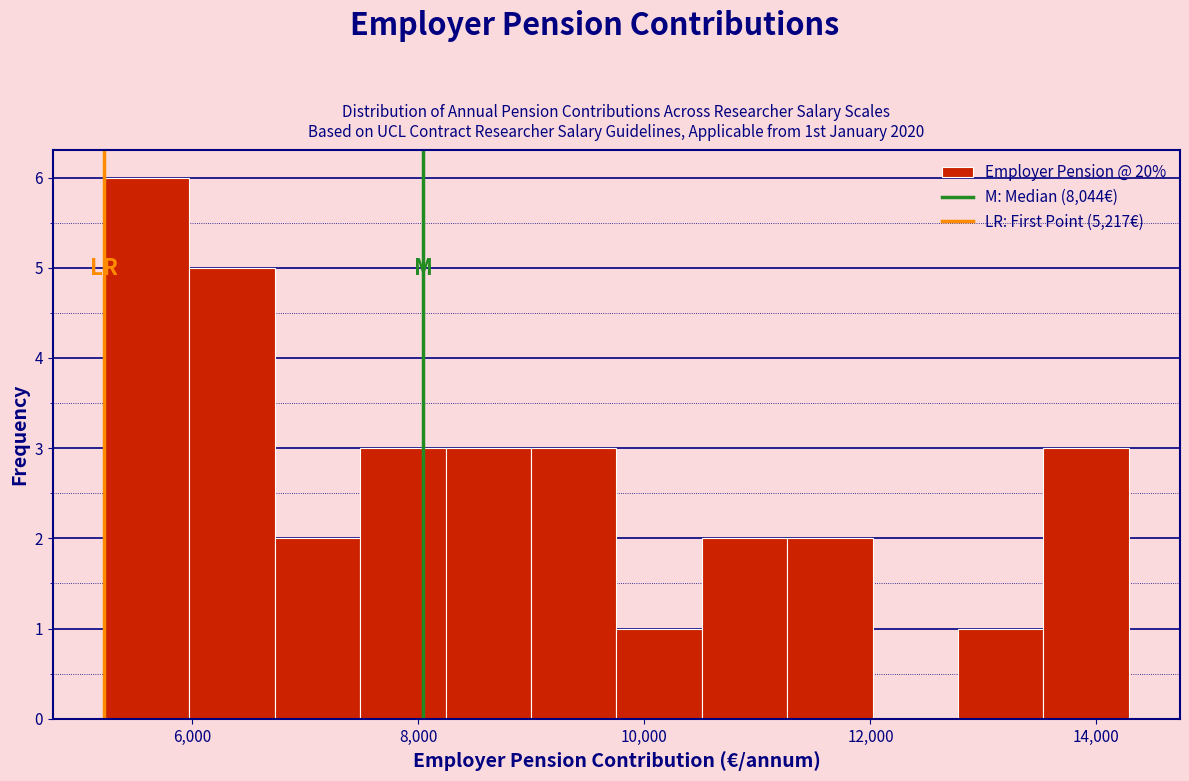

Around what value on the x-axis is the tallest bar? Give the approximate position of its centre, as read against the axis.

5600